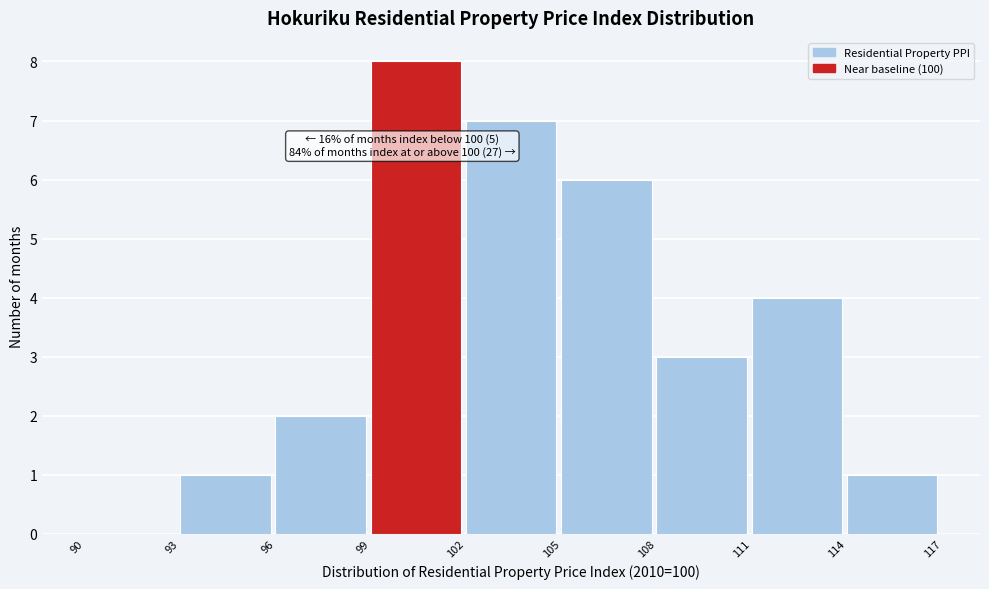

Which range on the x-axis has the tallest bar?

99 to 102